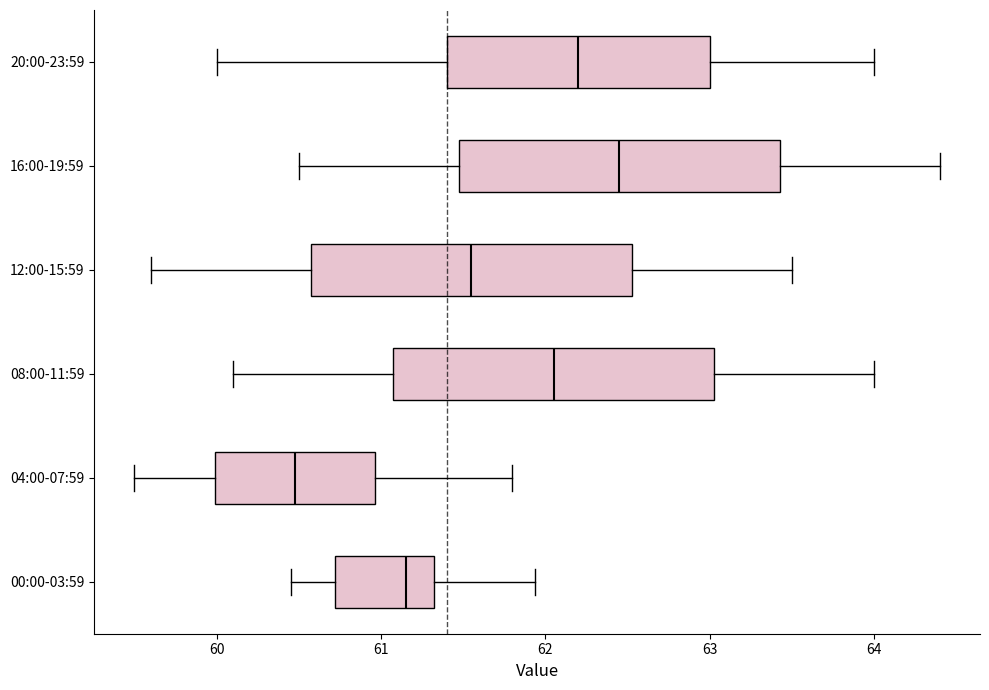

Where is the left edge of the box for 08:00-11:59 on the x-axis? The values are not printed on the chart, so give them approximately, as read against the axis.

61.1